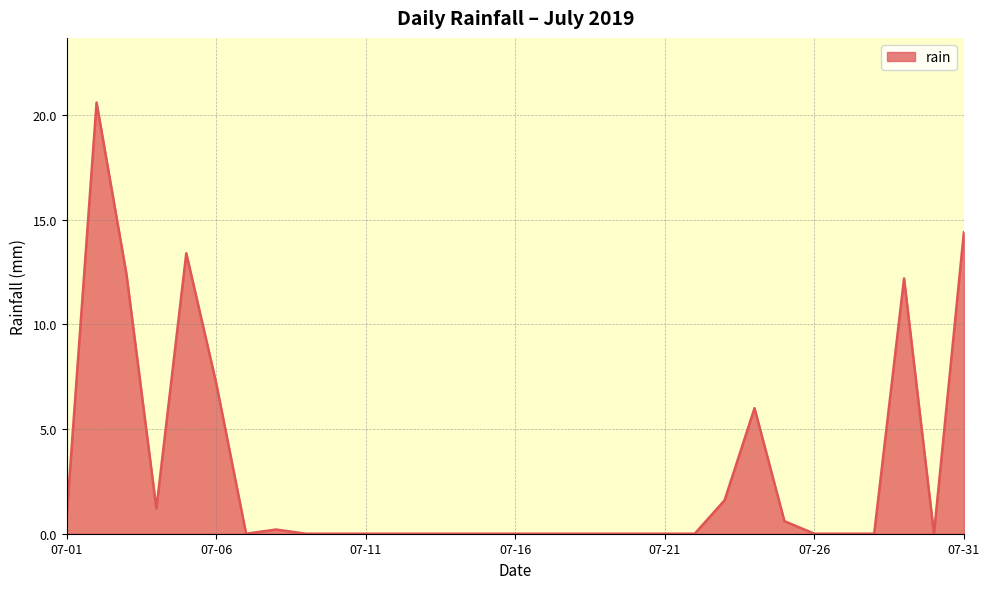

What is the difference between the maximum and minimum values?

20.6